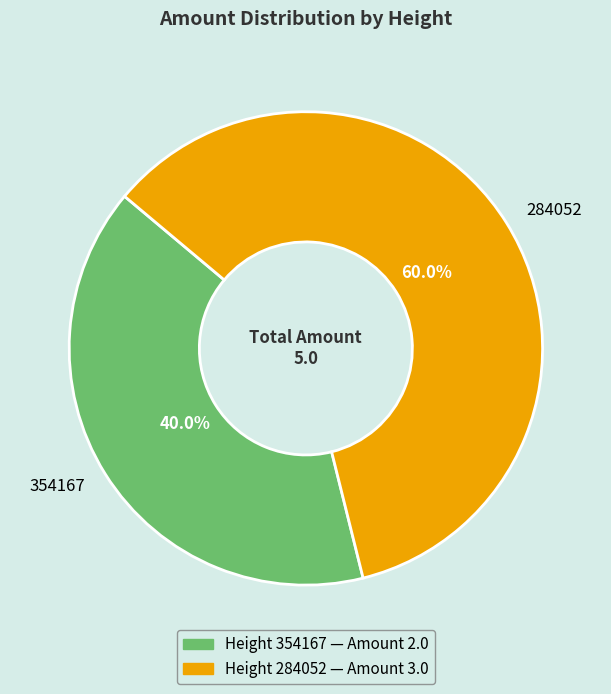

Is it true that 284052 is 60% of the pie?

True